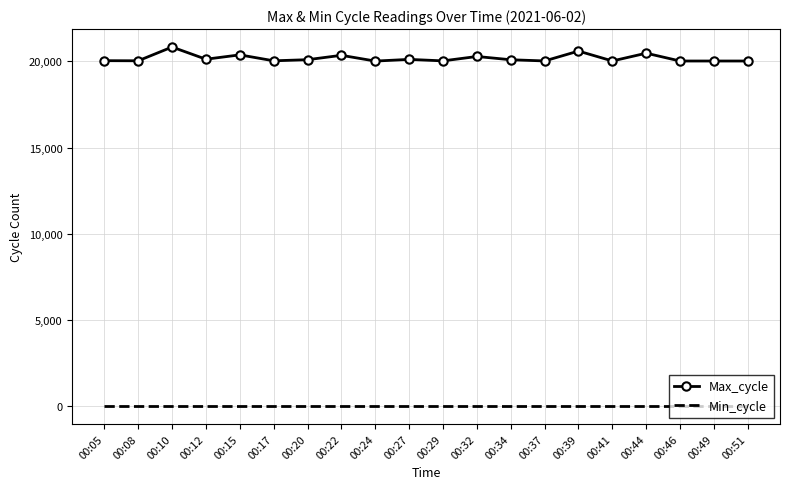

At which category does Max_cycle reach its first local peak?

00:10